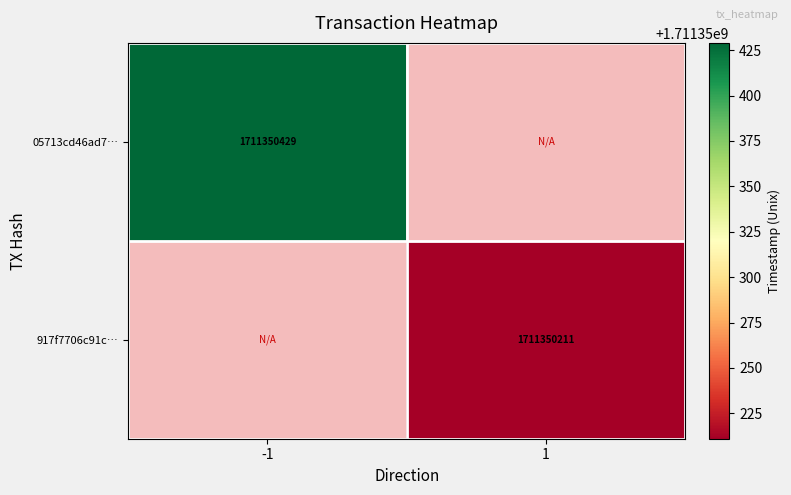

What is the maximum value for 05713cd46ad77e1a2b5b1a3f11c4c1ced2c8124?

1711350429